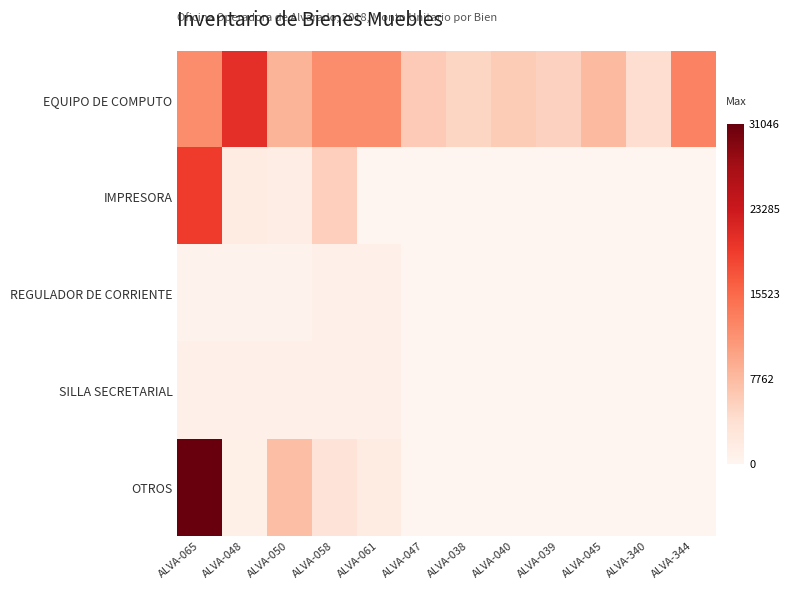

Which series has the largest total across all categories?

EQUIPO DE COMPUTO